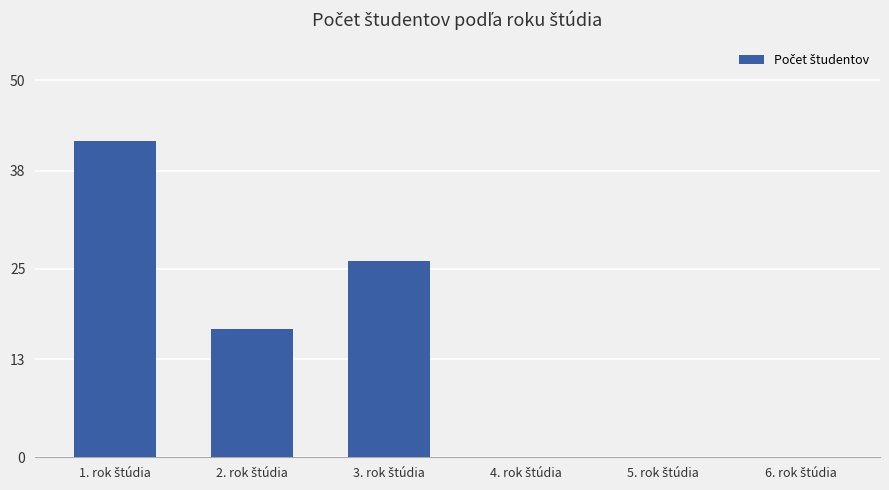

What is the maximum value shown in the chart?

42